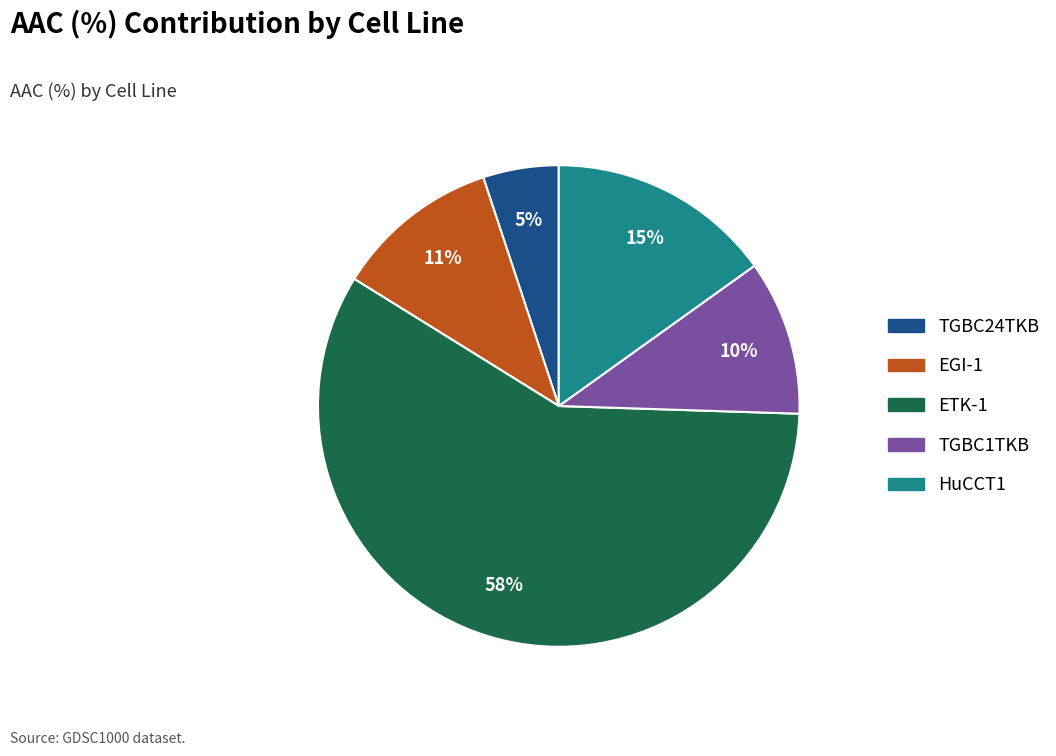

To the nearest percent, what portion does HuCCT1 represent?

15%